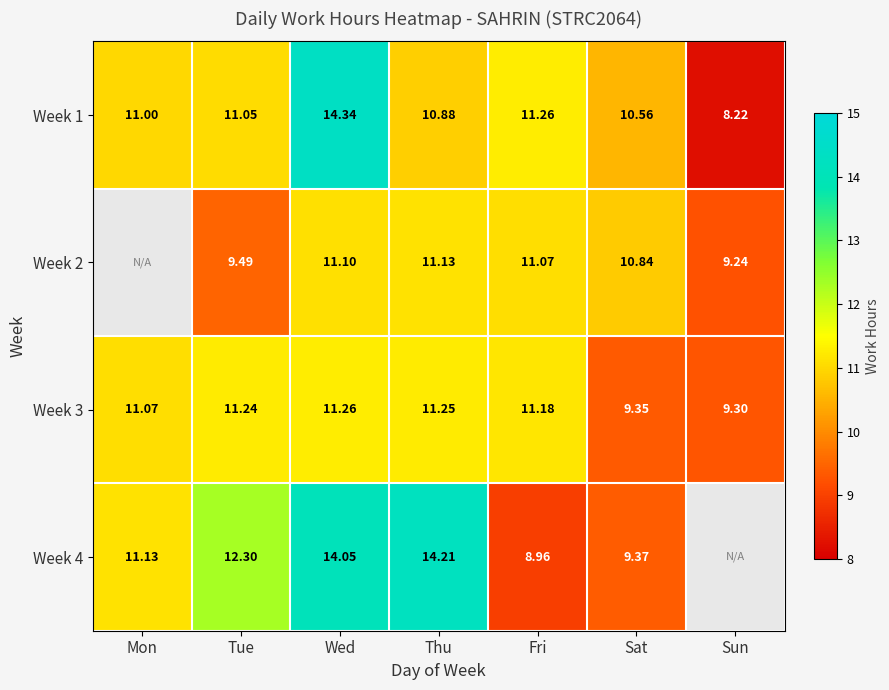

Where is Week 3 nearest to the value 10?

Sat